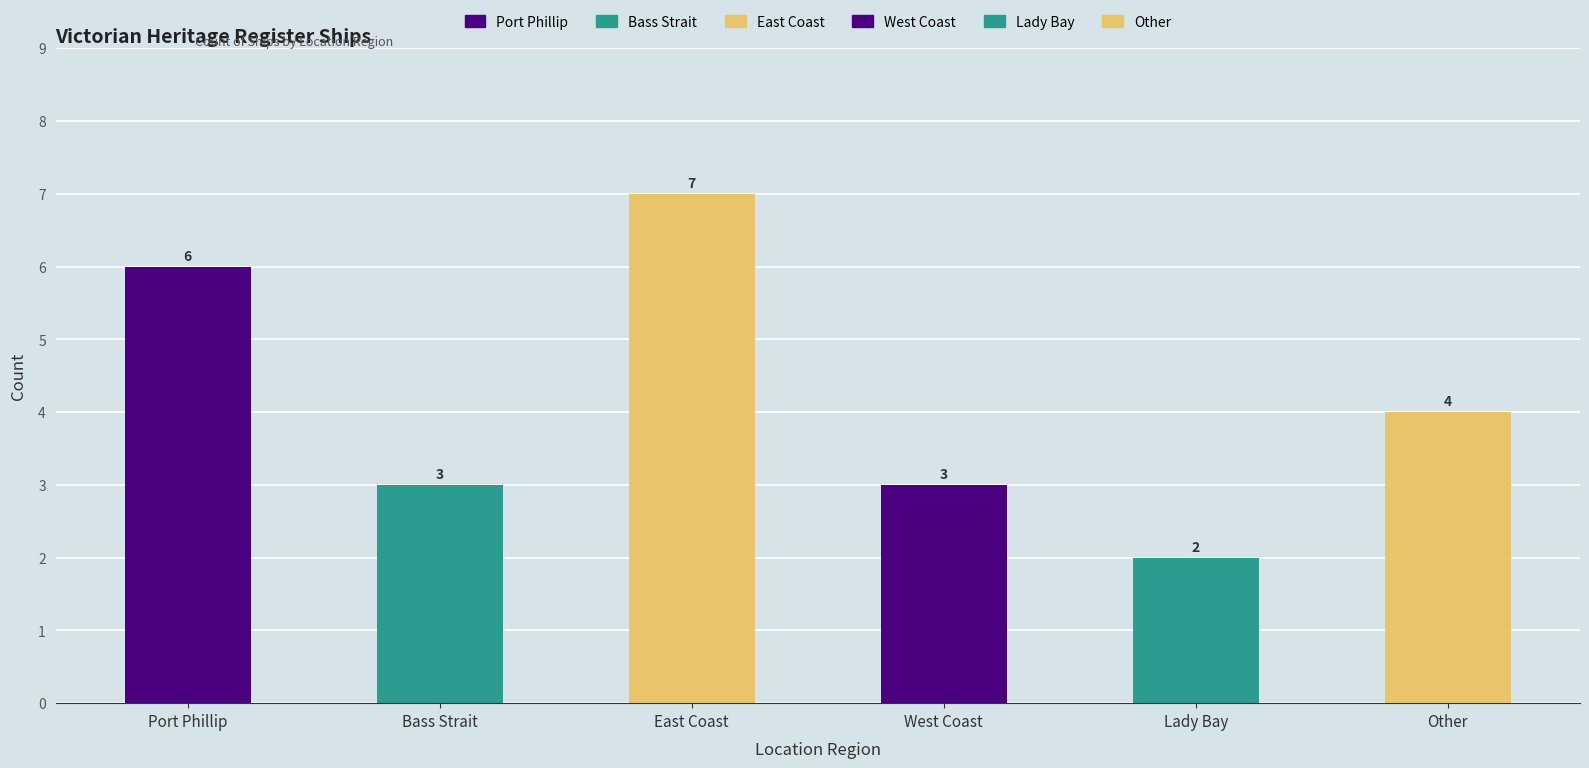

Approximately how many times larger is the value at East Coast compared to Lady Bay?

3.5